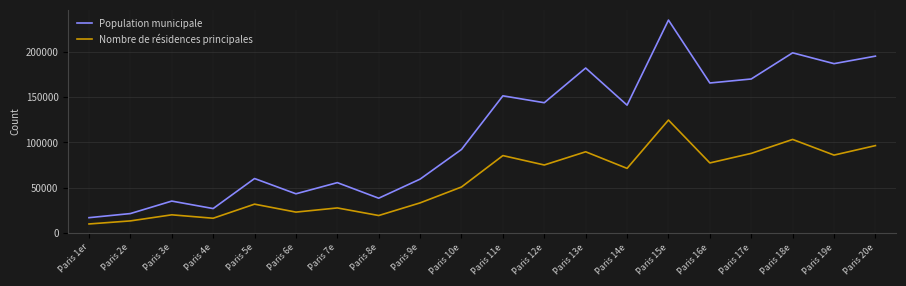

At Paris 4e, list the series in order from largest to smallest.

Population municipale, Nombre de résidences principales